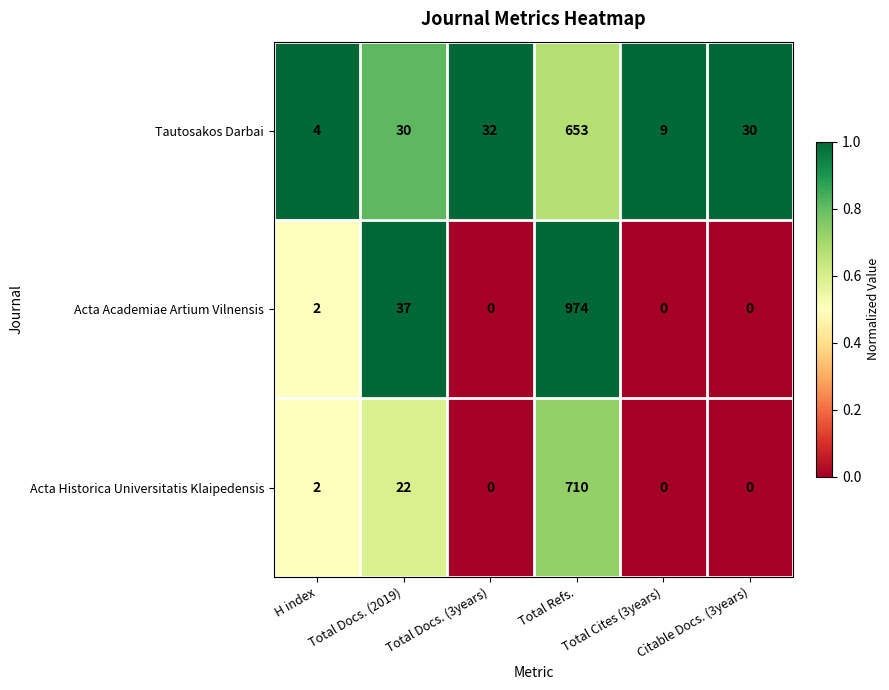

Which series changed the most between Total Docs. (3years) and Total Cites (3years)?

Tautosakos Darbai